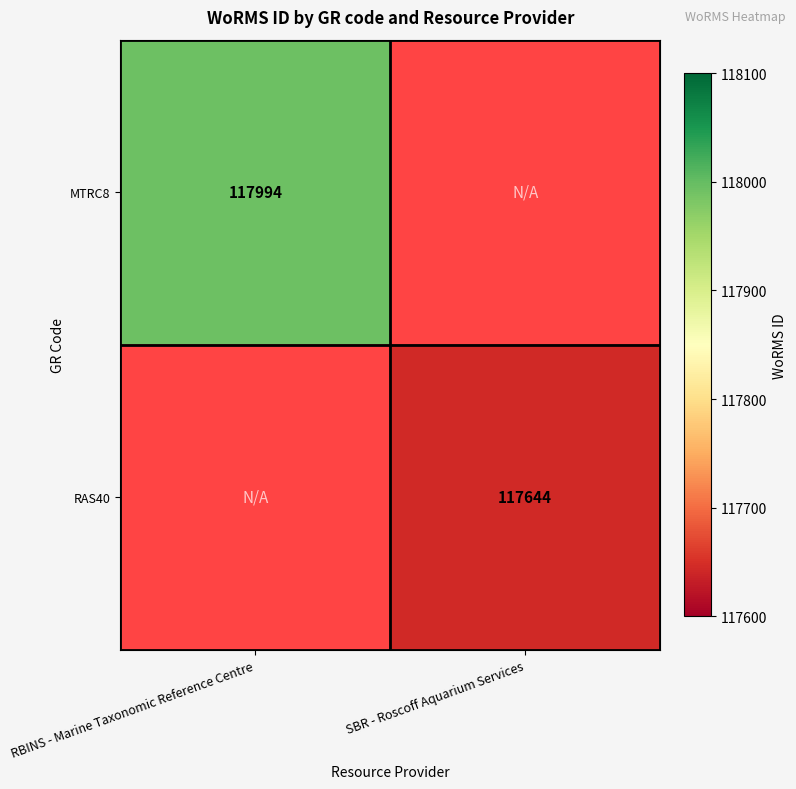

Count the number of data series in this chart.

2